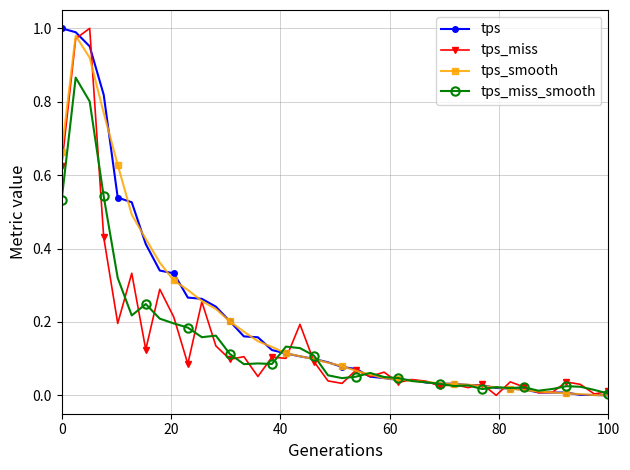

True or false: tps_smooth has more than 0 points higher than both neighbors.

True